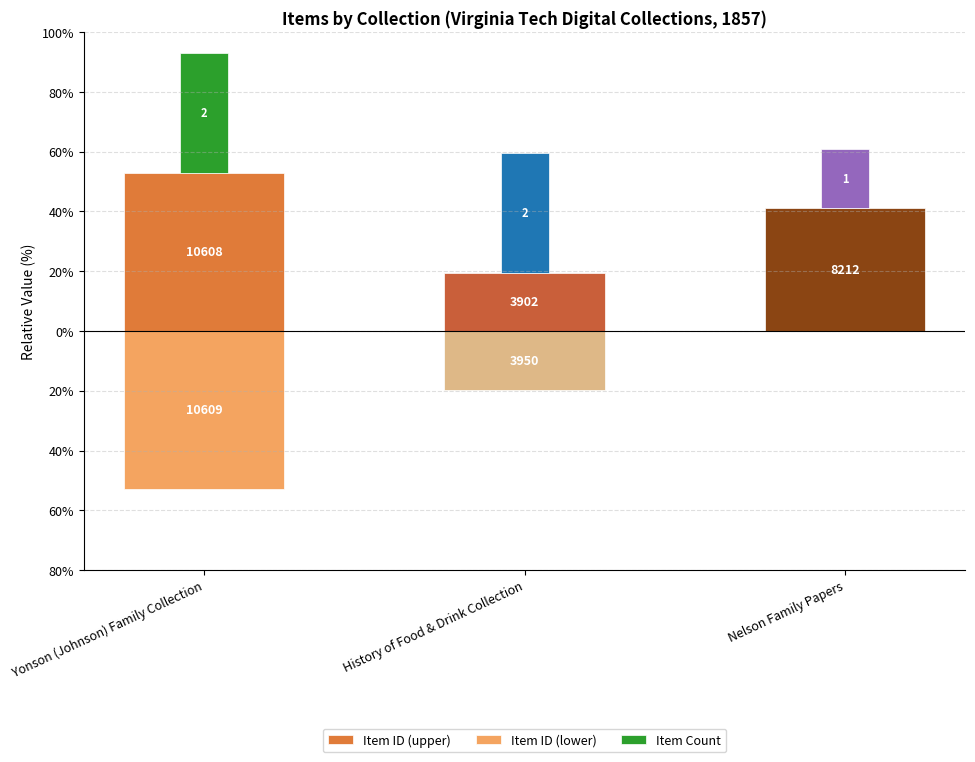

At how many categories does at least one series exceed -35?

3